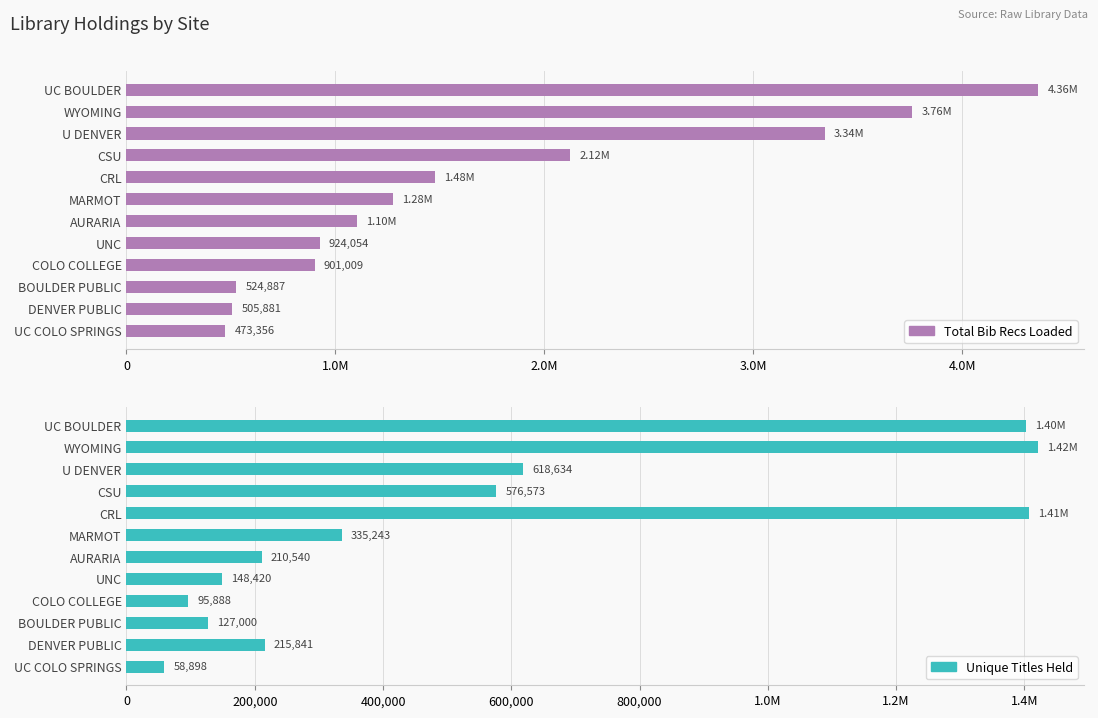

Are the bars grouped side by side (vs. stacked)?

Yes